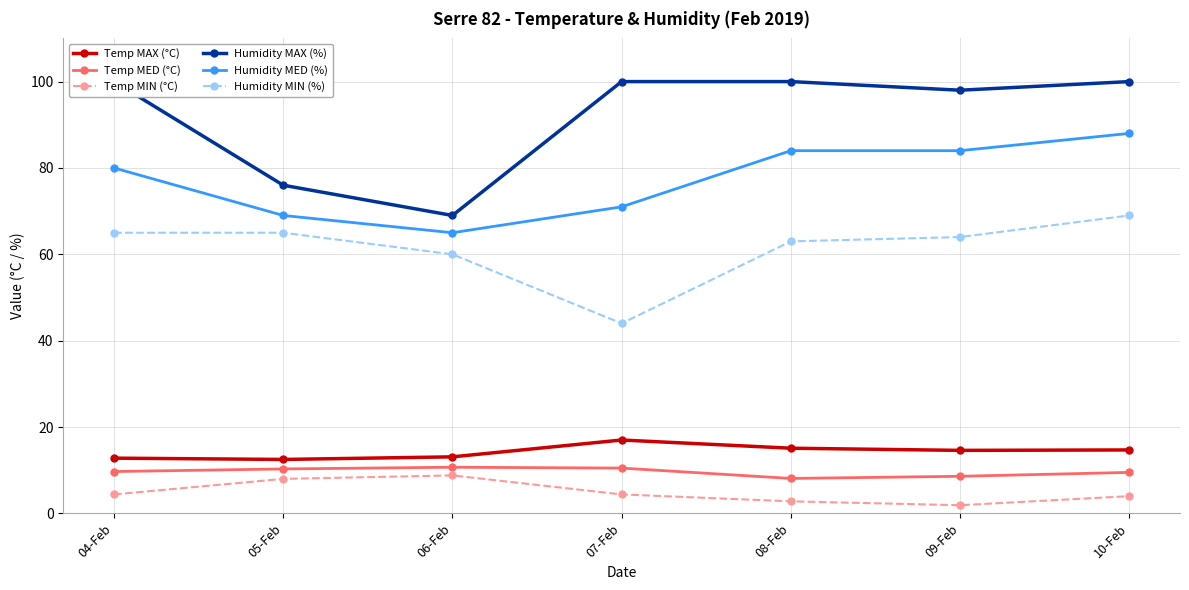

What is the label of the 1st point from the left?

04-Feb